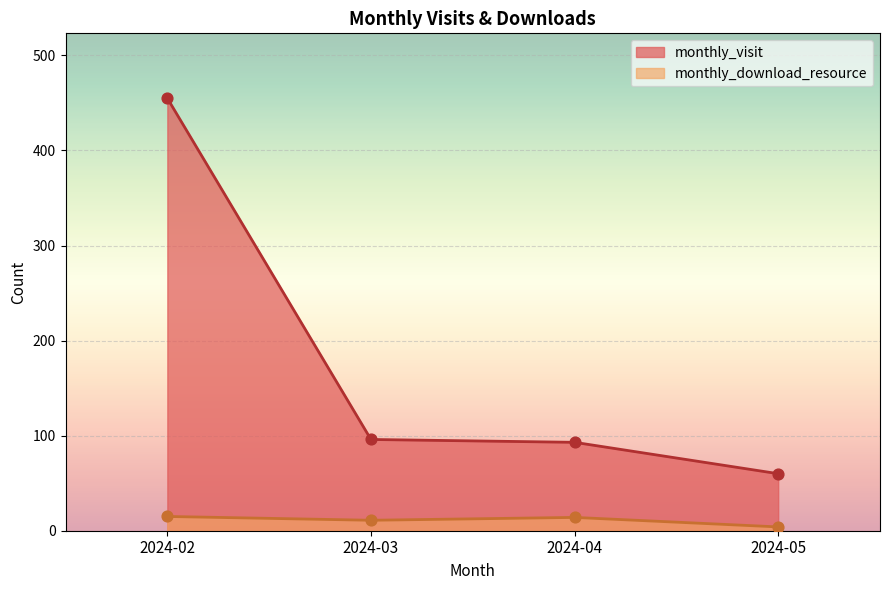

Is the value of monthly_download_resource at 2024-05 greater than the value of monthly_visit at 2024-05?

No